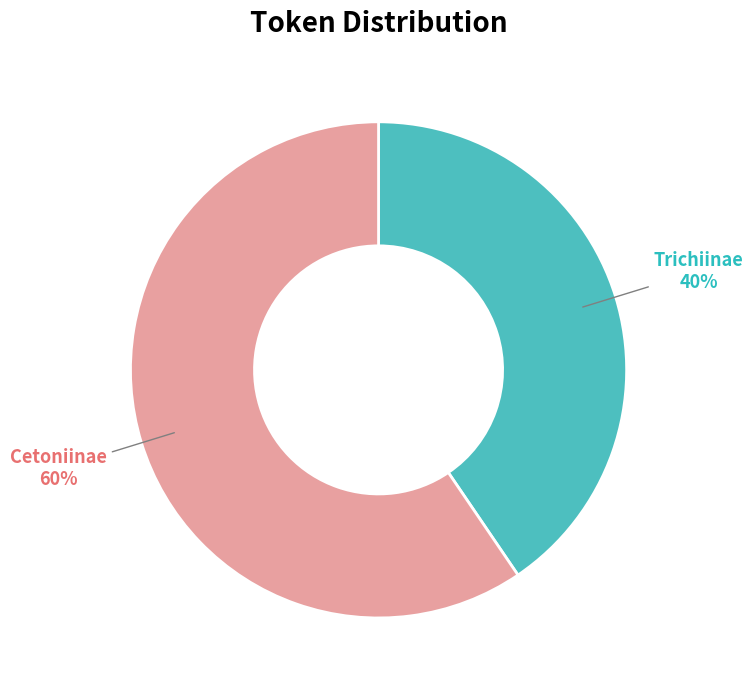

Rank the categories by value from highest to lowest.

Cetoniinae, Trichiinae